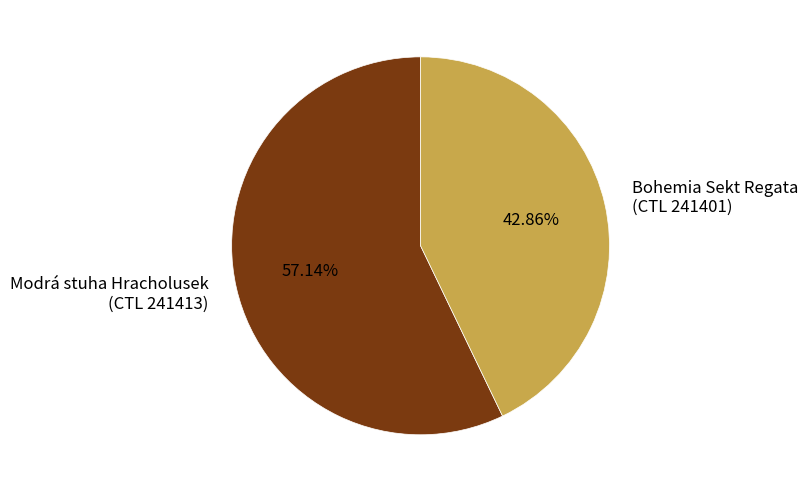

Between Modrá stuha Hracholusek (CTL 241413) and Bohemia Sekt Regata (CTL 241401), which is larger?

Modrá stuha Hracholusek (CTL 241413)